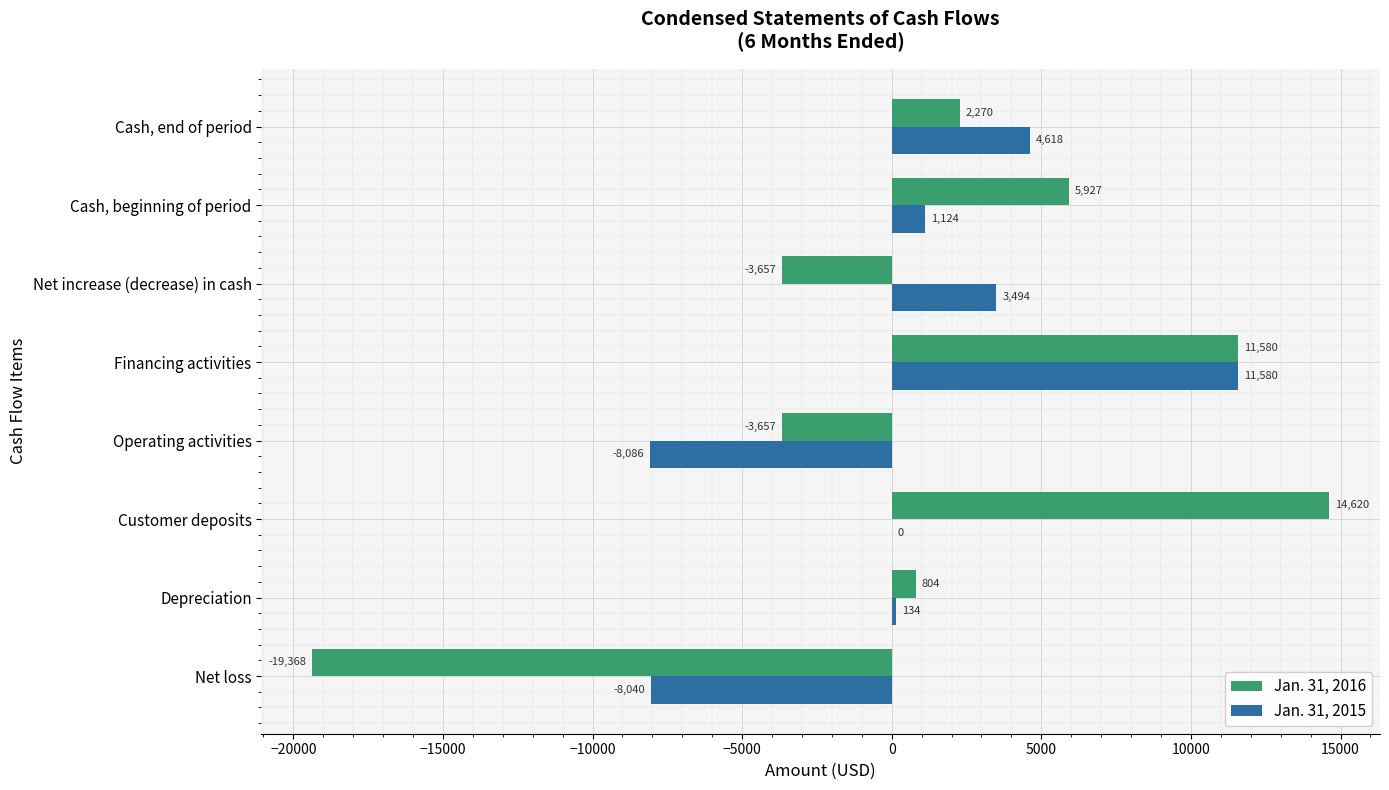

At which label does Jan. 31, 2016 reach its peak?

Customer deposits